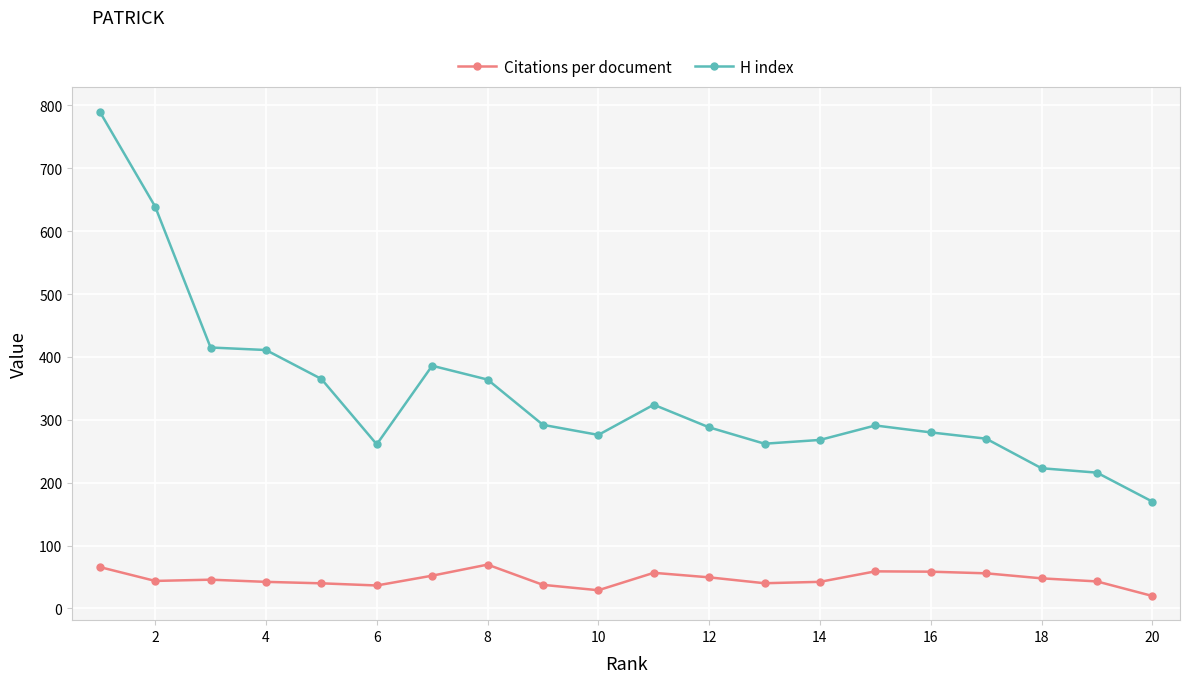

What are all the series names shown in the legend?

Citations per document, H index